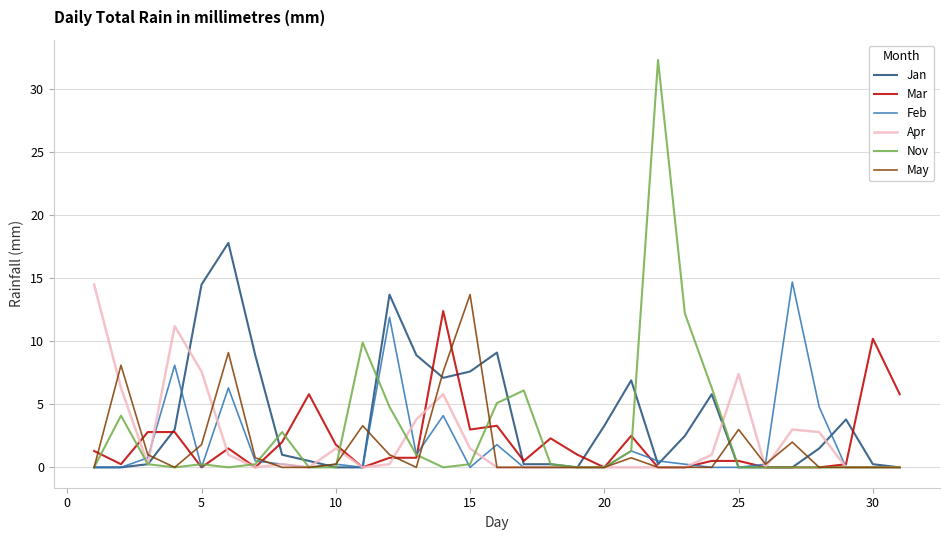

Which series has the largest range (max minus min)?

Nov